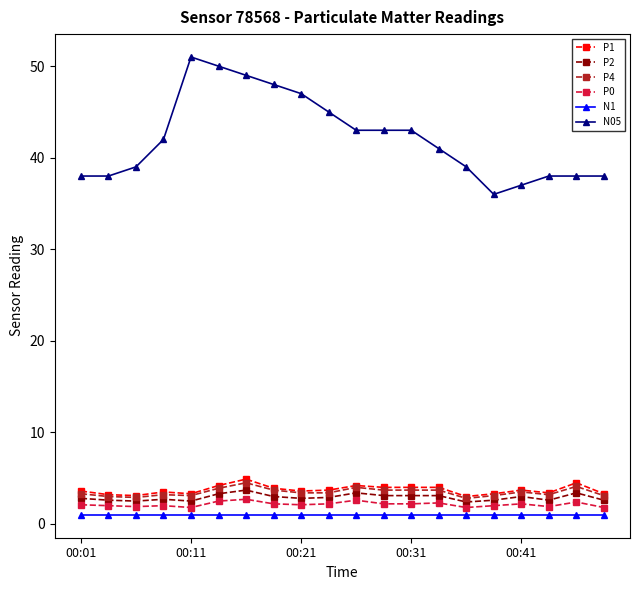

Does the chart have visible grid lines?

No